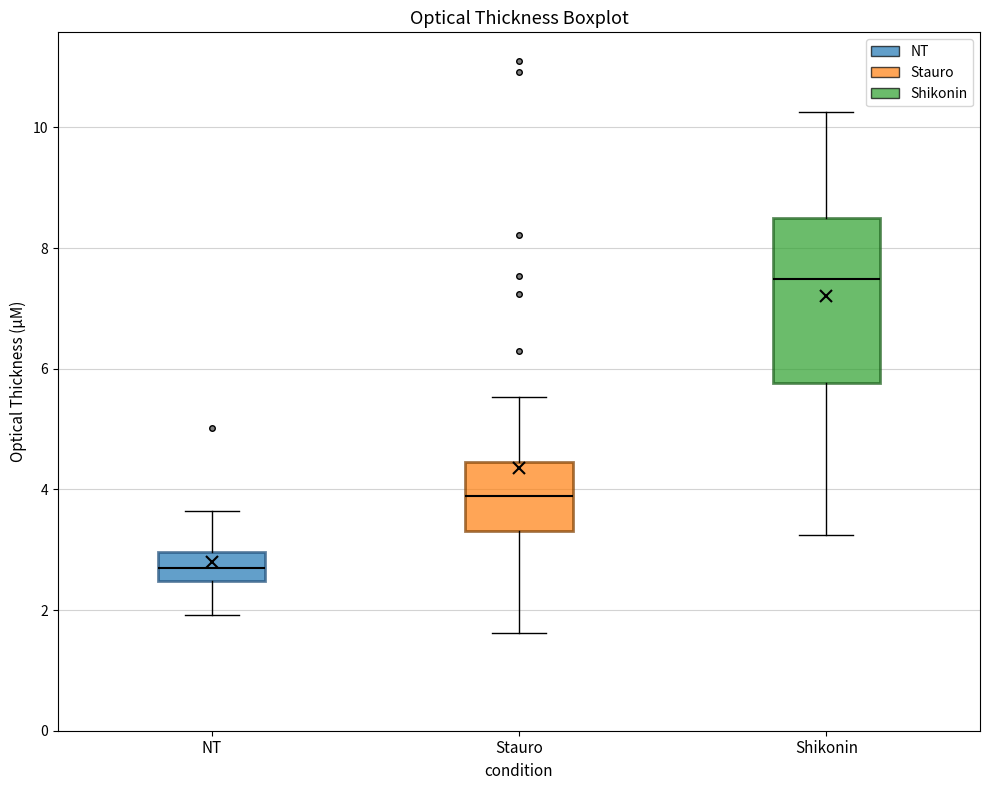

Reading left to right, read every box against the y-axis: the position of its median line, the range the box covers, and the ends of its whiskers. The values are not printed on the chart, so give them approximately, as read against the axis.

NT: median 2.8, box 2.4 to 3.0, whiskers 2.0 to 3.6
Stauro: median 3.8, box 3.4 to 4.4, whiskers 1.6 to 5.6
Shikonin: median 7.4, box 5.8 to 8.6, whiskers 3.2 to 10.2